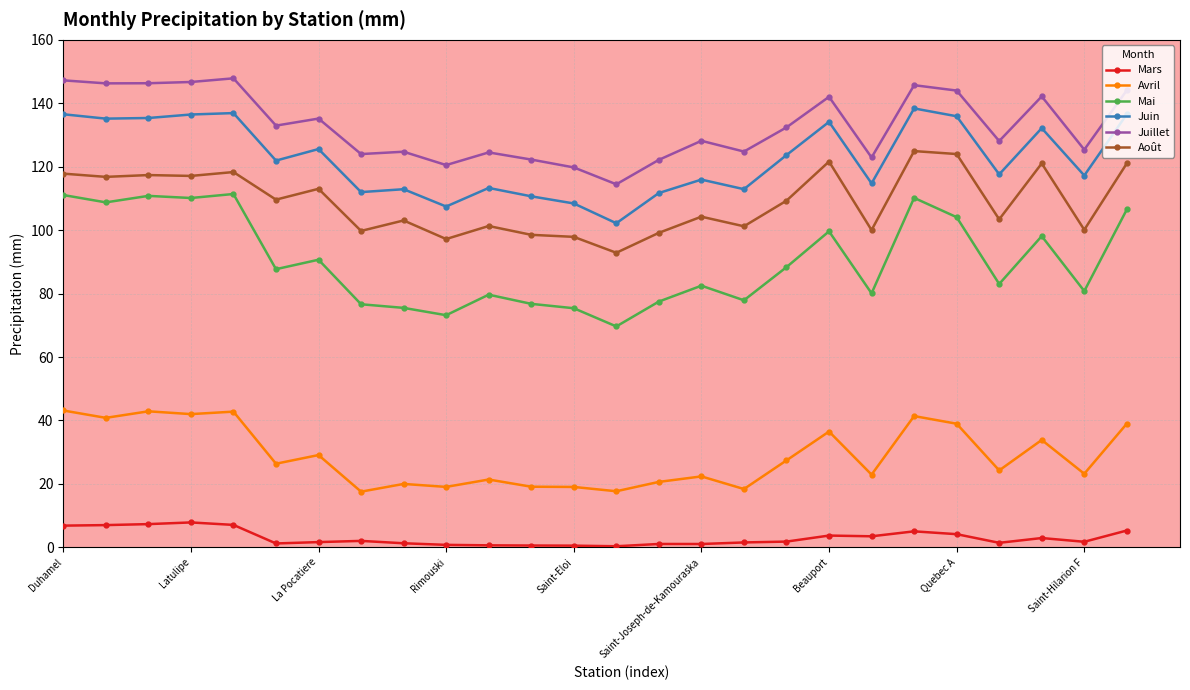

What is the value of the Juin point at the 25th from the left?

117.2